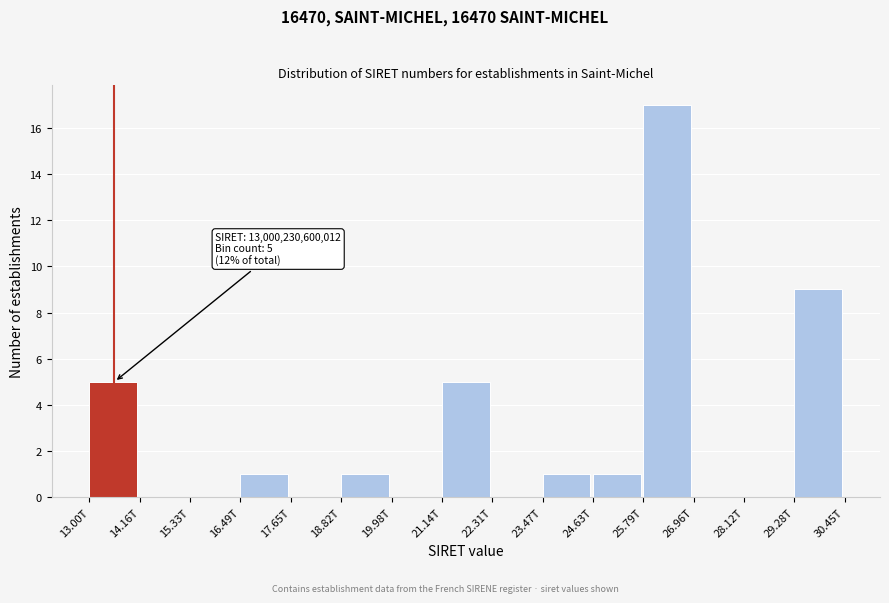

Reading left to right, list all the values displayed in this chart.

13.00T=5	14.16T=0	15.33T=0	16.49T=1	17.65T=0	18.82T=1	19.98T=0	21.14T=5	22.31T=0	23.47T=1	24.63T=1	25.79T=17	26.96T=0	28.12T=0	29.28T=9